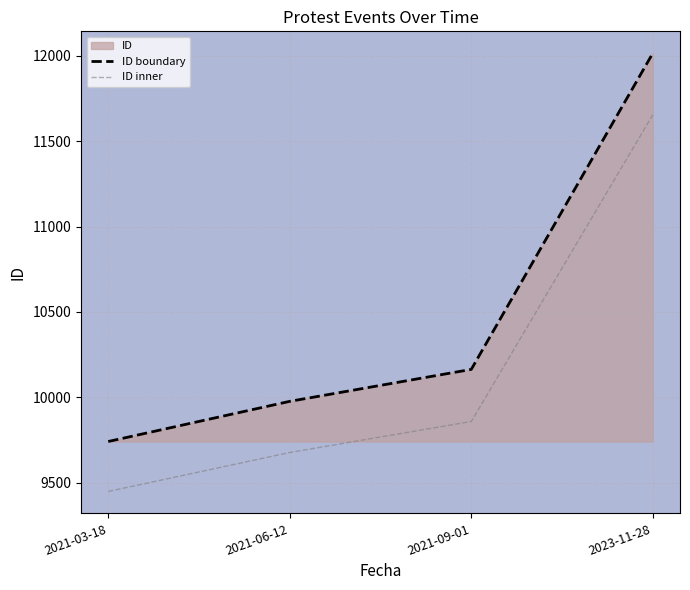

How many values in the ID boundary series exceed 10164?

1